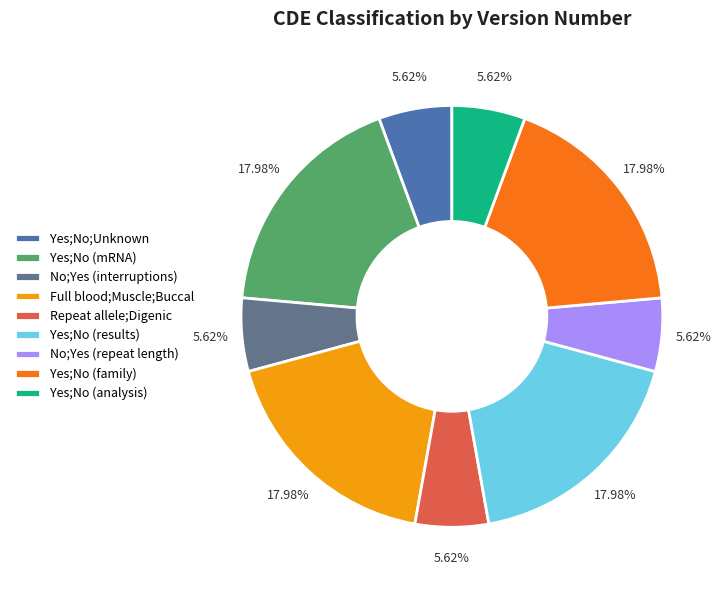

Is the sum of Yes;No (family) and Full blood;Muscle;Buccal greater than half?

No